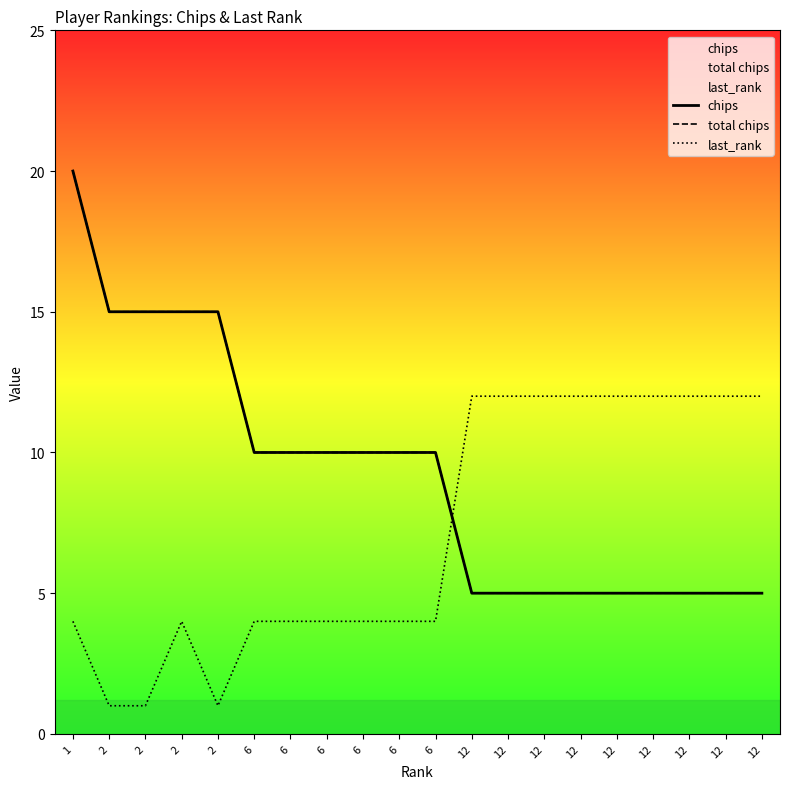

Between 12 and 12, which is larger?

12